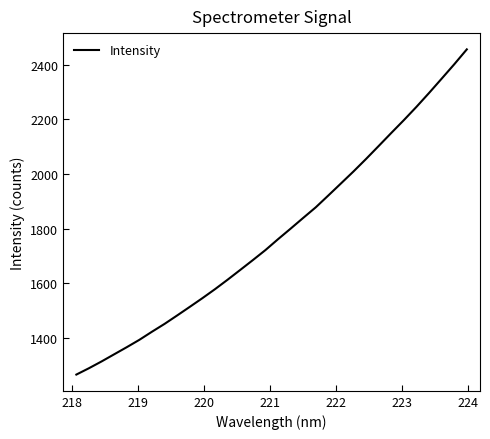

What is the difference between the maximum and minimum values?

1190.0